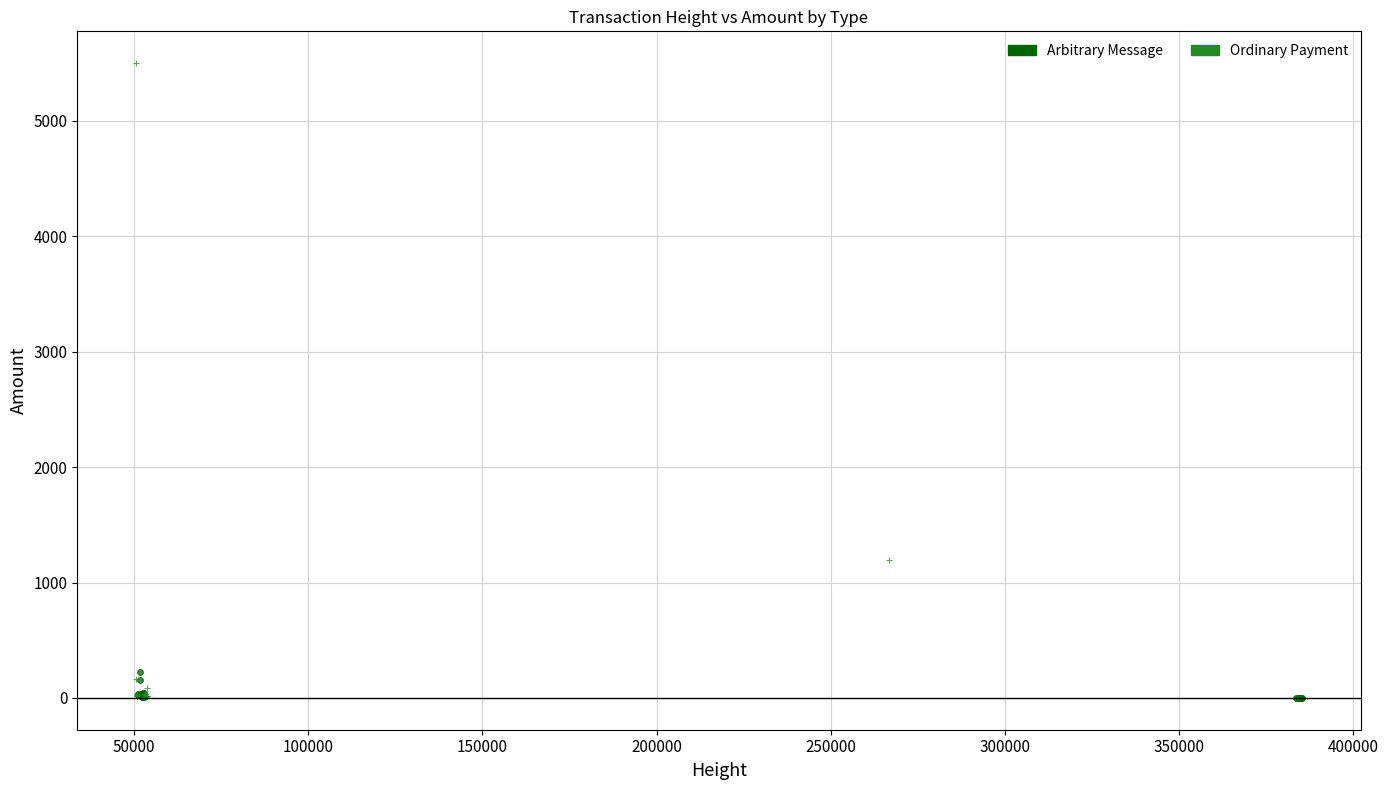

What are all the series names shown in the legend?

Arbitrary Message, Ordinary Payment